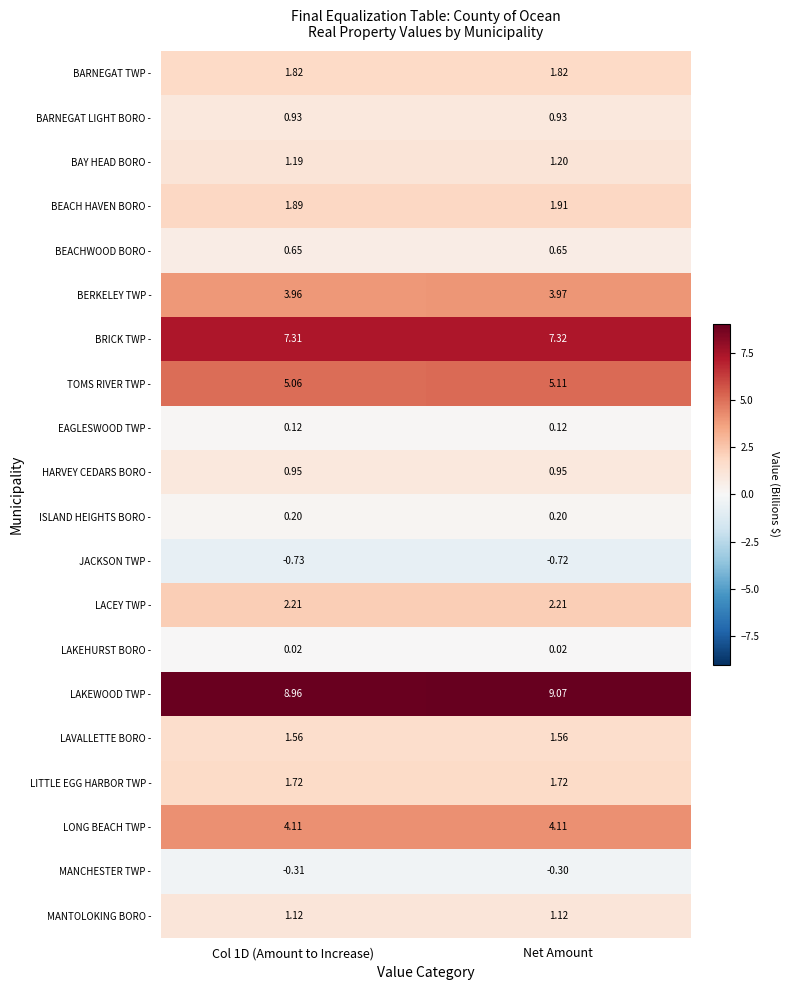

Rank the series by their maximum value, from highest to lowest.

LAKEWOOD TWP -, BRICK TWP -, TOMS RIVER TWP -, LONG BEACH TWP -, BERKELEY TWP -, LACEY TWP -, BEACH HAVEN BORO -, BARNEGAT TWP -, LITTLE EGG HARBOR TWP -, LAVALLETTE BORO -, BAY HEAD BORO -, MANTOLOKING BORO -, HARVEY CEDARS BORO -, BARNEGAT LIGHT BORO -, BEACHWOOD BORO -, ISLAND HEIGHTS BORO -, EAGLESWOOD TWP -, LAKEHURST BORO -, MANCHESTER TWP -, JACKSON TWP -